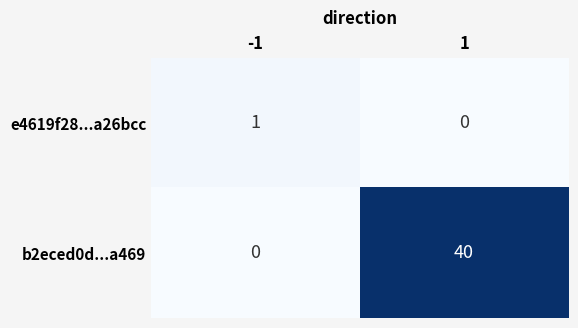

List the series in order of their overall mean, highest first.

b2eced0d...a469, e4619f28...a26bcc